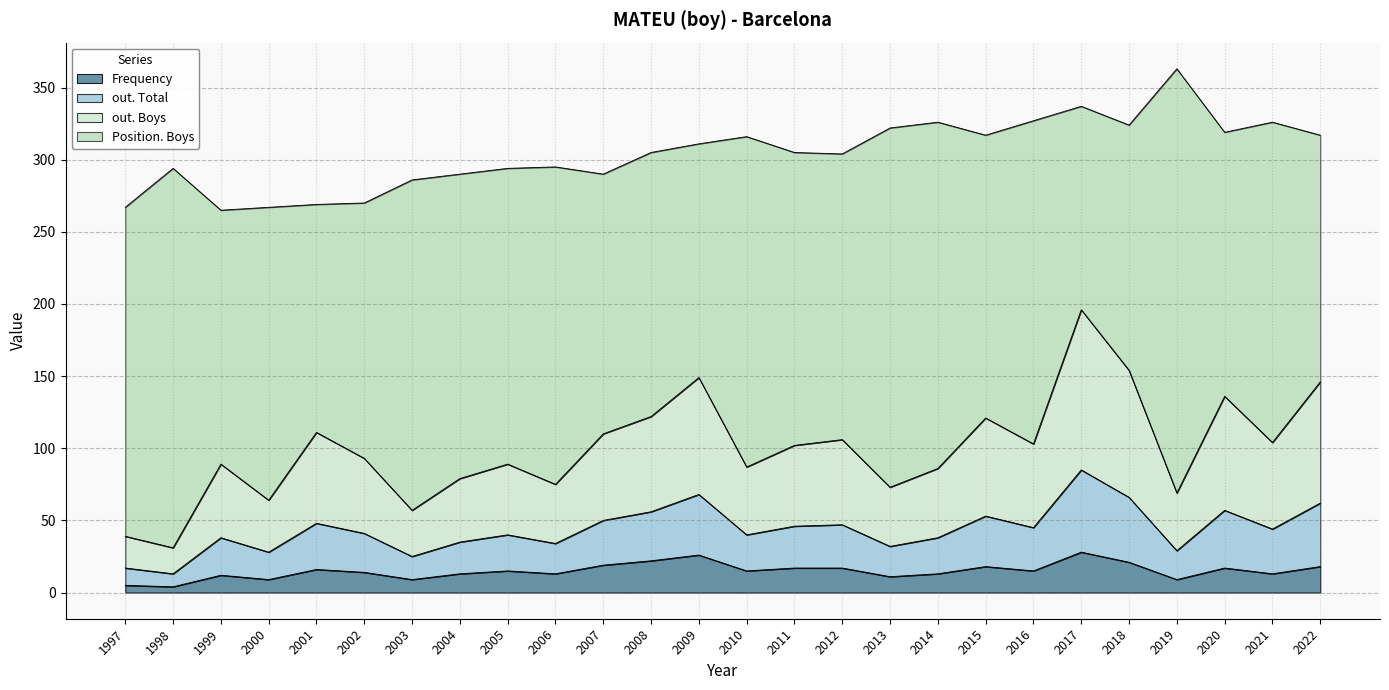

What is the total value across all series at 2003?

286